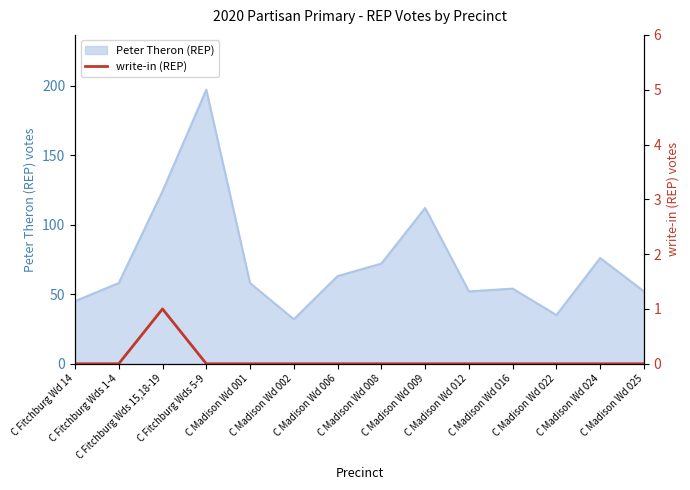

What is the highest value of the Peter Theron (REP) series?

197